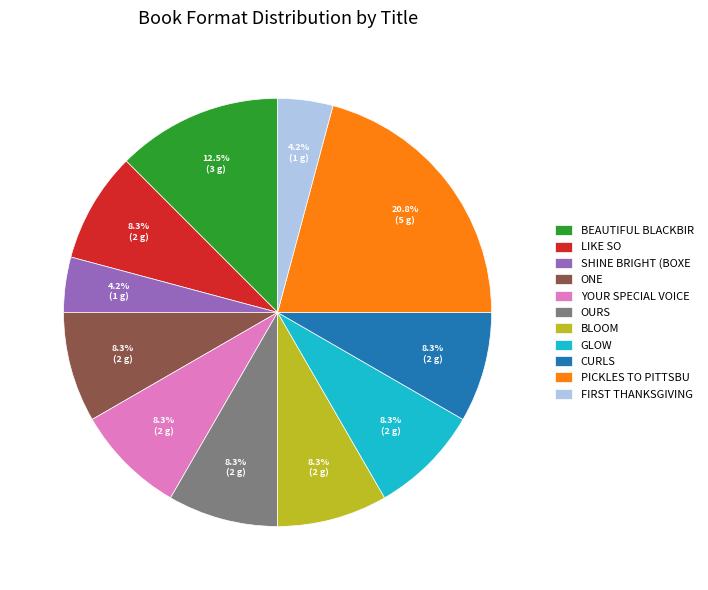

Which slice is the largest?

PICKLES TO PITTSBU